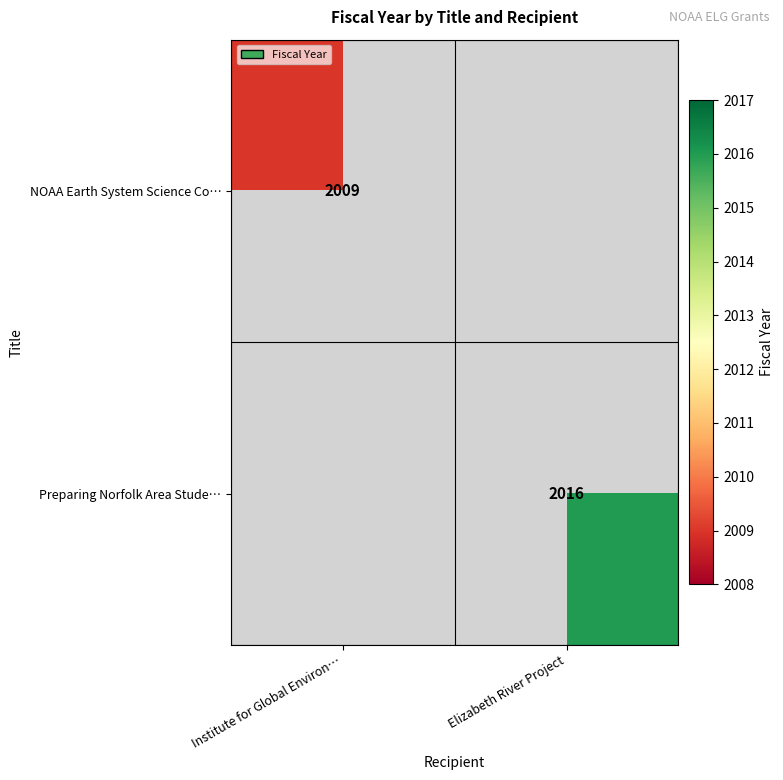

What is the smallest value displayed?

2009.0